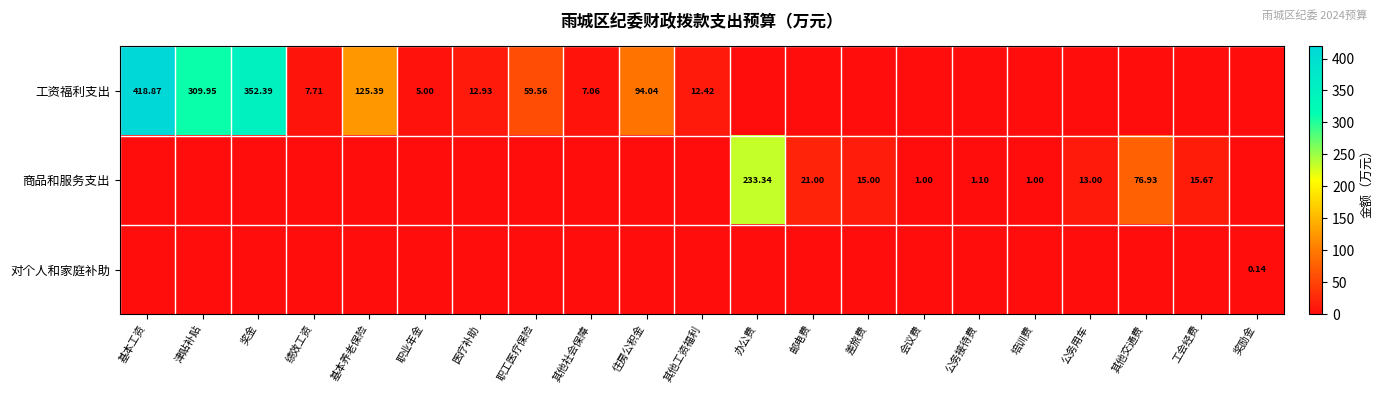

What is the difference between the maximum and minimum values in the 对个人和家庭补助 series?

0.1